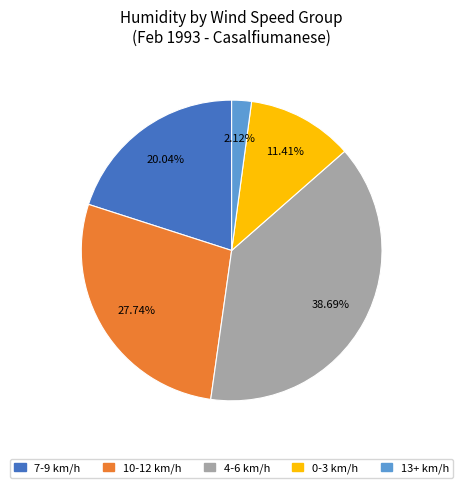

Is there a majority slice in this chart?

No